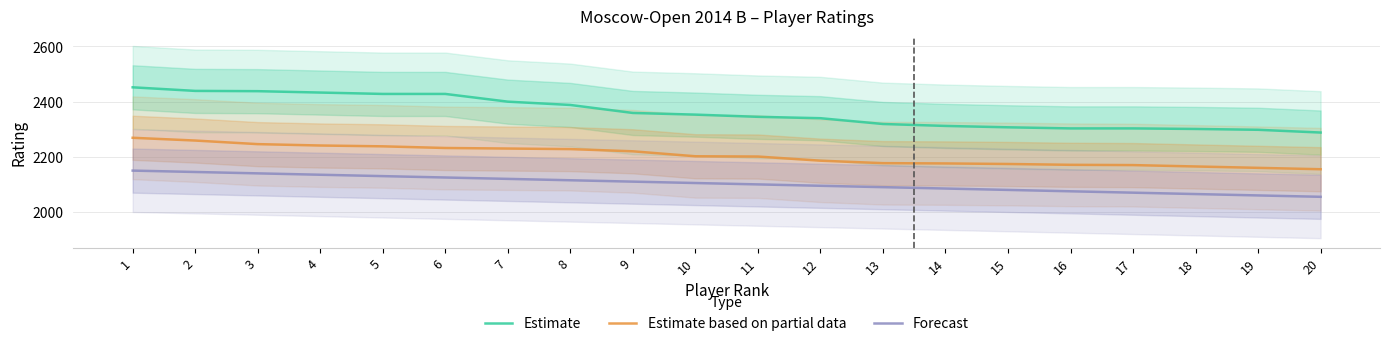

True or false: Forecast and Estimate intersect in this chart.

False